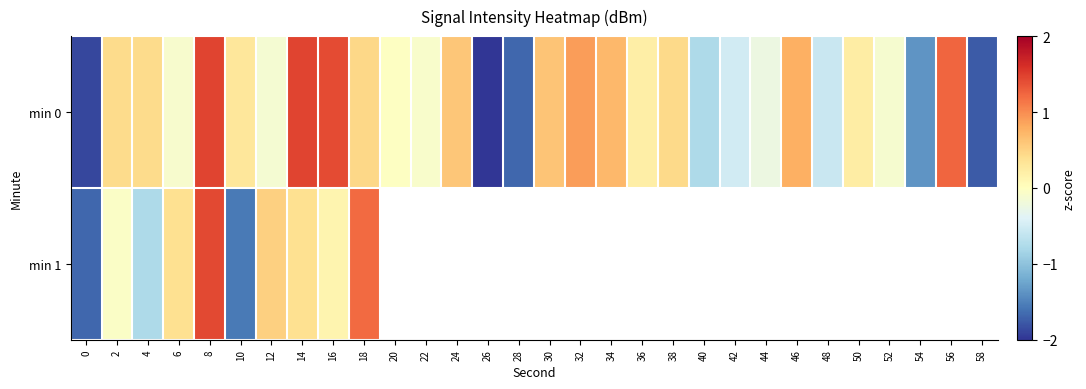

At which category does the chart reach its minimum across all series?

26